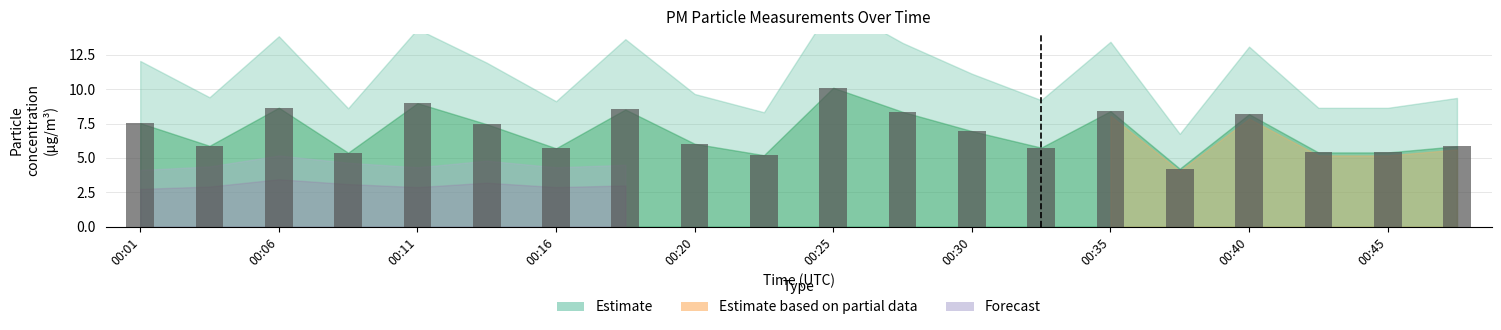

What is the sum of all values?

137.9